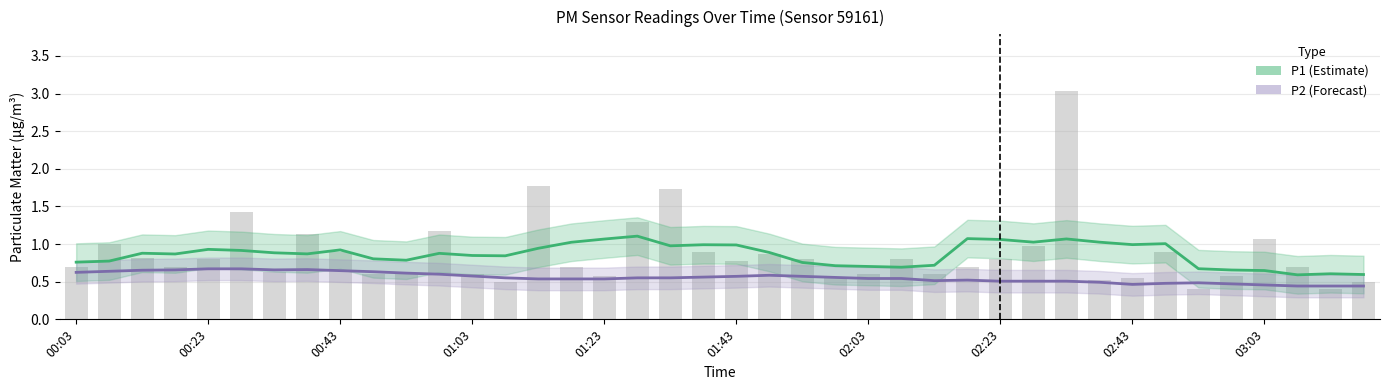

At which category is the sum across all series the highest?

17